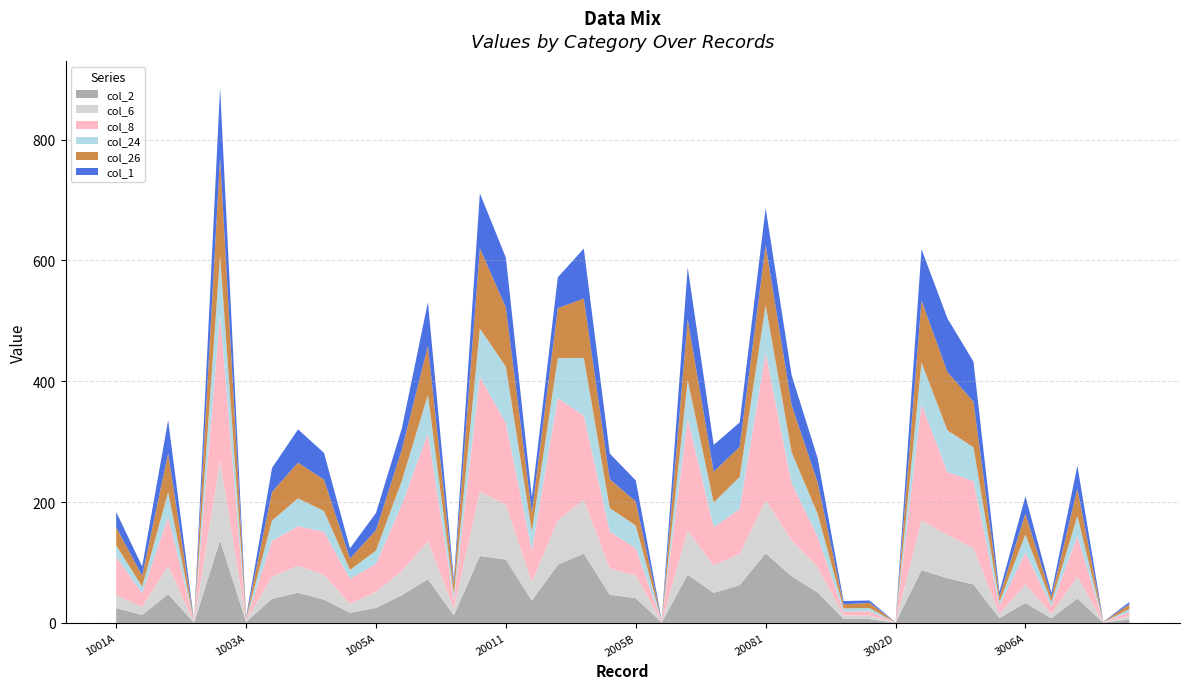

Reading left to right, what are all the values shown in this chart?

col_2: 1001A=24.6	1001B=13.3	1001C=47.6	1001D=0.3	10021=136.7	1003A=1.6	1003B=39.9	1003C=50.0	1004A=38.6	1004B=16.8	1005A=24.9	1005B=46.0	10061=72.3	1007A=12.5	1007B=110.9	20011=104.9	20021=37.0	20031=96.4	20041=114.7	2005A=46.6	2005B=41.1	2006A=0.7	2006B=80.0	2007A=49.8	2007B=62.6	20081=115.2	30011=77.2	3002A=50.5	3002B=6.7	3002C=6.5	3002D=0.1	30031=87.6	30041=73.9	3005A=63.8	3005B=8.0	3006A=33.1	3006B=7.8	3006C=40.5	3006D=0.3	3007A=6.0
col_6: 1001A=21.6	1001B=13.2	1001C=47.5	1001D=0.3	10021=132.0	1003A=1.4	1003B=36.8	1003C=44.6	1004A=40.8	1004B=14.7	1005A=26.4	1005B=39.9	10061=63.2	1007A=10.9	1007B=106.5	20011=90.9	20021=30.4	20031=73.5	20041=89.2	2005A=43.6	2005B=37.4	2006A=0.6	2006B=73.2	2007A=45.3	2007B=51.5	20081=88.0	30011=59.3	3002A=42.2	3002B=5.6	3002C=5.7	3002D=0.1	30031=82.3	30041=71.8	3005A=59.9	3005B=7.2	3006A=31.0	3006B=7.3	3006C=36.2	3006D=0.3	3007A=5.2
col_8: 1001A=63.4	1001B=22.5	1001C=80.7	1001D=0.9	10021=241.5	1003A=2.0	1003B=59.1	1003C=65.4	1004A=71.4	1004B=41.4	1005A=46.3	1005B=110.6	10061=178.2	1007A=14.2	1007B=189.9	20011=135.5	20021=52.6	20031=202.3	20041=139.2	2005A=61.0	2005B=45.0	2006A=1.1	2006B=185.4	2007A=63.2	2007B=74.3	20081=244.0	30011=94.8	3002A=50.1	3002B=6.7	3002C=7.3	3002D=0.2	30031=192.1	30041=103.8	3005A=111.3	3005B=13.3	3006A=52.2	3006B=12.5	3006C=67.1	3006D=0.5	3007A=6.8
col_24: 1001A=19.0	1001B=11.3	1001C=40.6	1001D=0.3	10021=98.1	1003A=1.4	1003B=33.7	1003C=46.2	1004A=34.5	1004B=14.8	1005A=22.2	1005B=39.3	10061=63.9	1007A=10.1	1007B=79.9	20011=93.0	20021=31.6	20031=66.0	20041=95.7	2005A=38.9	2005B=37.7	2006A=0.7	2006B=63.4	2007A=41.2	2007B=53.2	20081=78.9	30011=51.4	3002A=37.9	3002B=5.0	3002C=5.2	3002D=0.1	30031=69.0	30041=69.2	3005A=55.8	3005B=6.5	3006A=29.9	3006B=6.9	3006C=33.0	3006D=0.3	3007A=4.9
col_26: 1001A=29.7	1001B=18.0	1001C=64.6	1001D=0.4	10021=162.9	1003A=1.8	1003B=47.4	1003C=59.1	1004A=52.1	1004B=18.9	1005A=33.8	1005B=51.8	10061=81.2	1007A=16.5	1007B=133.1	20011=97.8	20021=30.9	20031=82.9	20041=98.2	2005A=48.1	2005B=39.6	2006A=0.7	2006B=100.6	2007A=50.9	2007B=49.8	20081=99.4	30011=77.8	3002A=52.3	3002B=6.9	3002C=8.5	3002D=0.2	30031=103.0	30041=96.3	3005A=75.7	3005B=9.0	3006A=34.7	3006B=8.4	3006C=45.5	3006D=0.3	3007A=7.9
col_1: 1001A=25.5	1001B=15.2	1001C=54.6	1001D=0.3	10021=114.5	1003A=1.7	1003B=39.9	1003C=55.0	1004A=44.2	1004B=16.8	1005A=28.4	1005B=35.2	10061=72.5	1007A=7.5	1007B=90.8	20011=82.7	20021=25.1	20031=51.0	20041=82.7	2005A=42.3	2005B=35.1	2006A=0.6	2006B=86.0	2007A=44.4	2007B=40.5	20081=61.2	30011=49.7	3002A=39.8	3002B=5.3	3002C=3.9	3002D=0.1	30031=84.6	30041=88.9	3005A=66.1	3005B=7.5	3006A=28.6	3006B=6.9	3006C=38.0	3006D=0.3	3007A=3.6